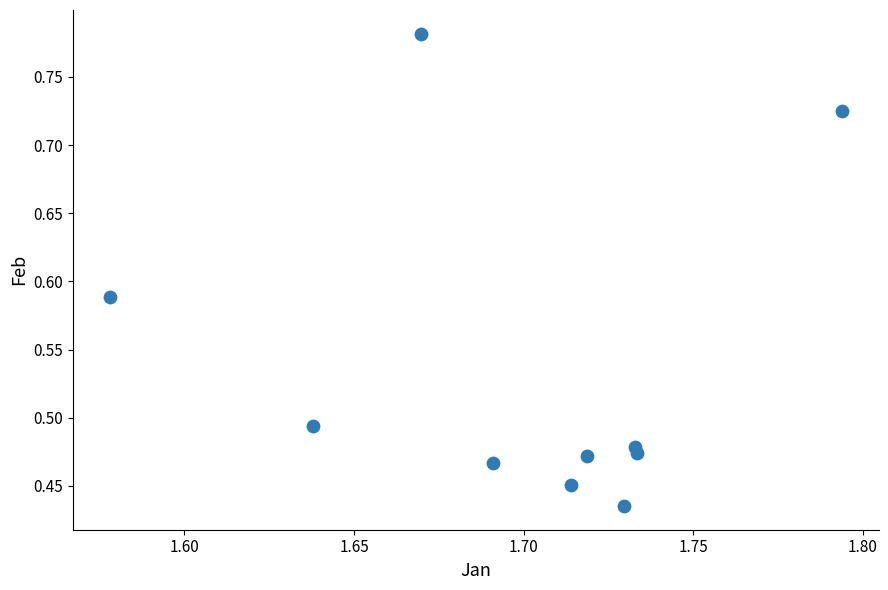

What is the range of Y values (max minus min)?

0.3